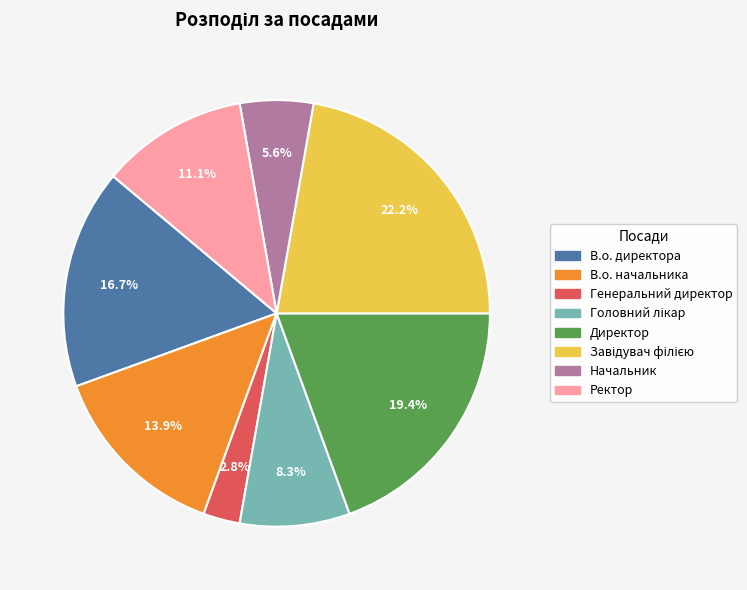

Does Начальник account for over 50% of the chart?

No